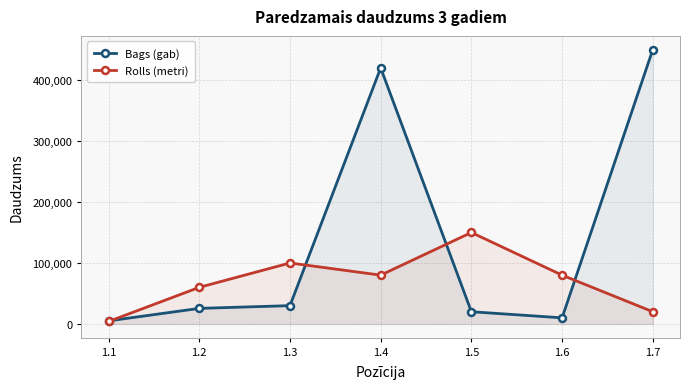

The value of Rolls (metri) at 1.7 is 34969. True or false?

False